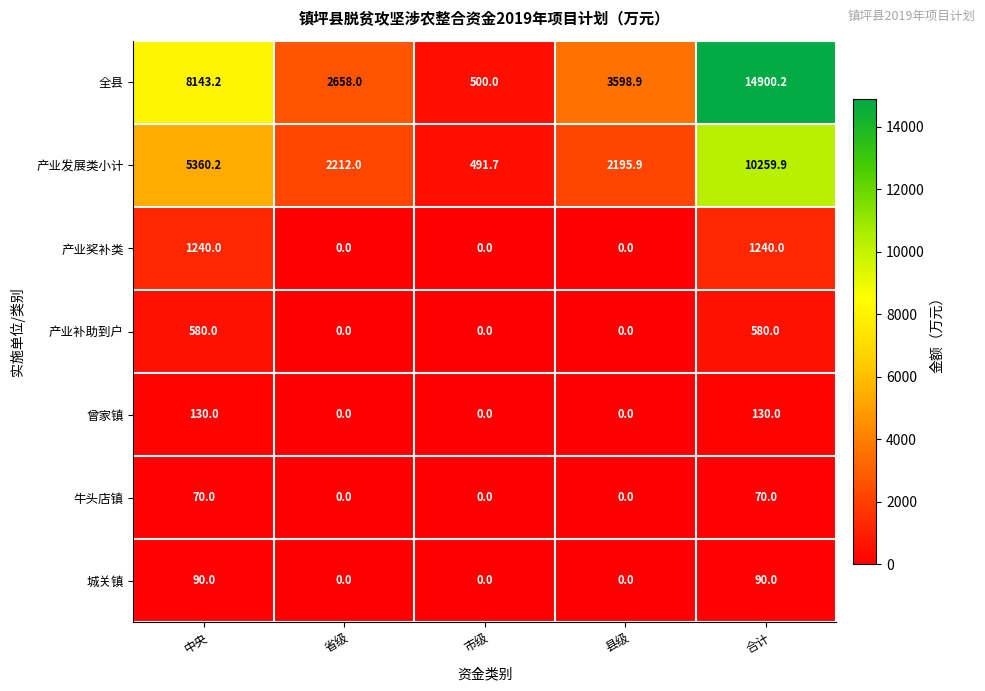

Between 中央 and 合计, which series saw the biggest shift?

全县